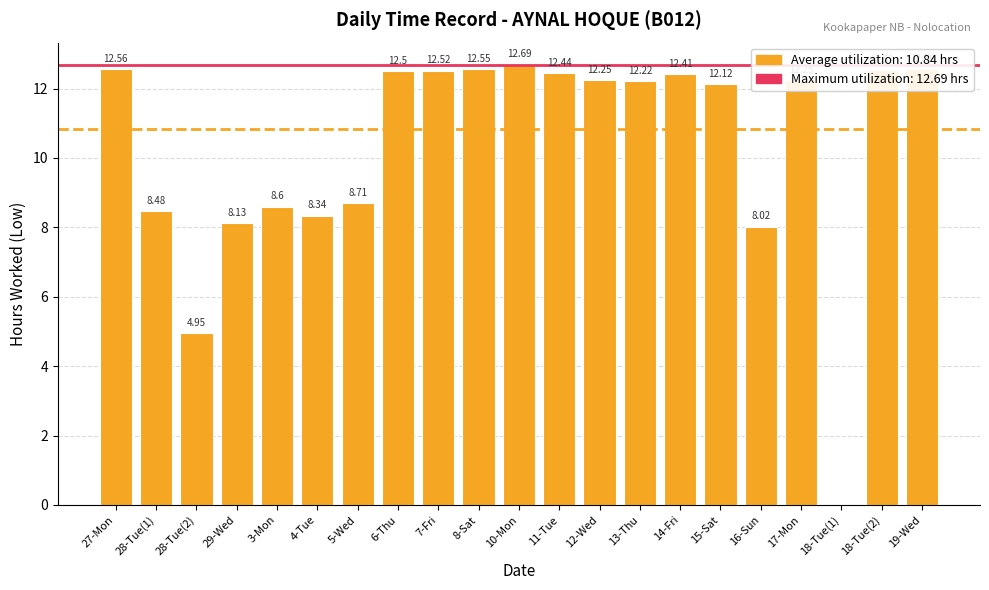

The chart shows a value of 22.2 at 27-Mon. True or false?

False